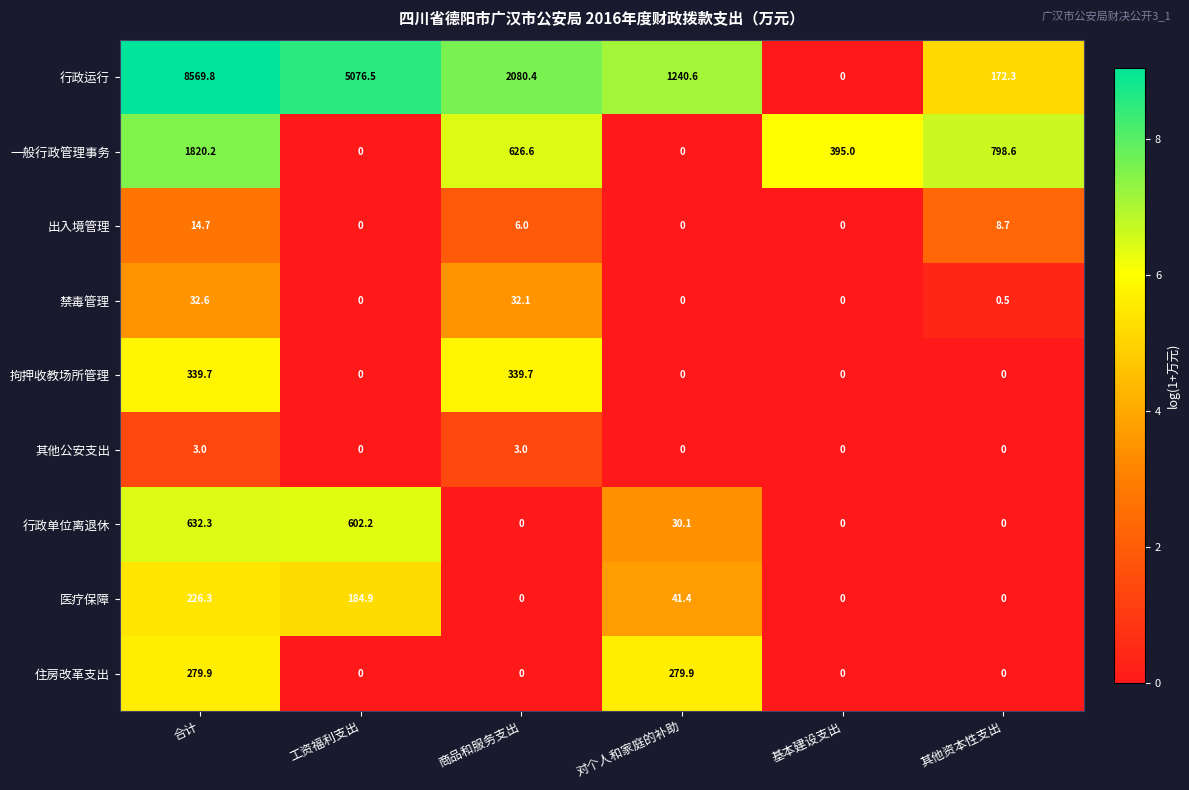

What is the approximate value of 行政运行 at 合计?

8569.8